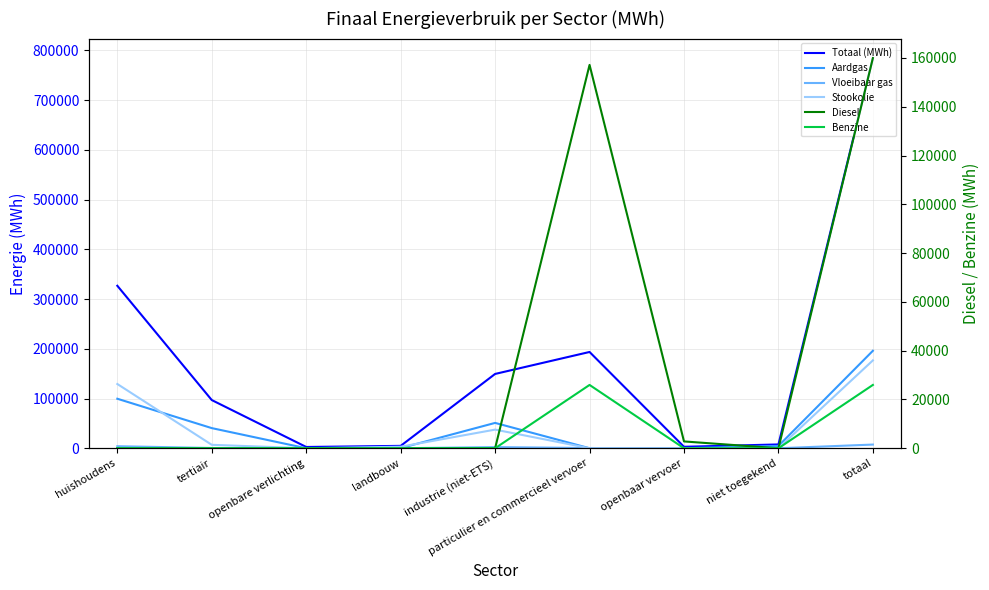

What position from the right is tertiair?

8